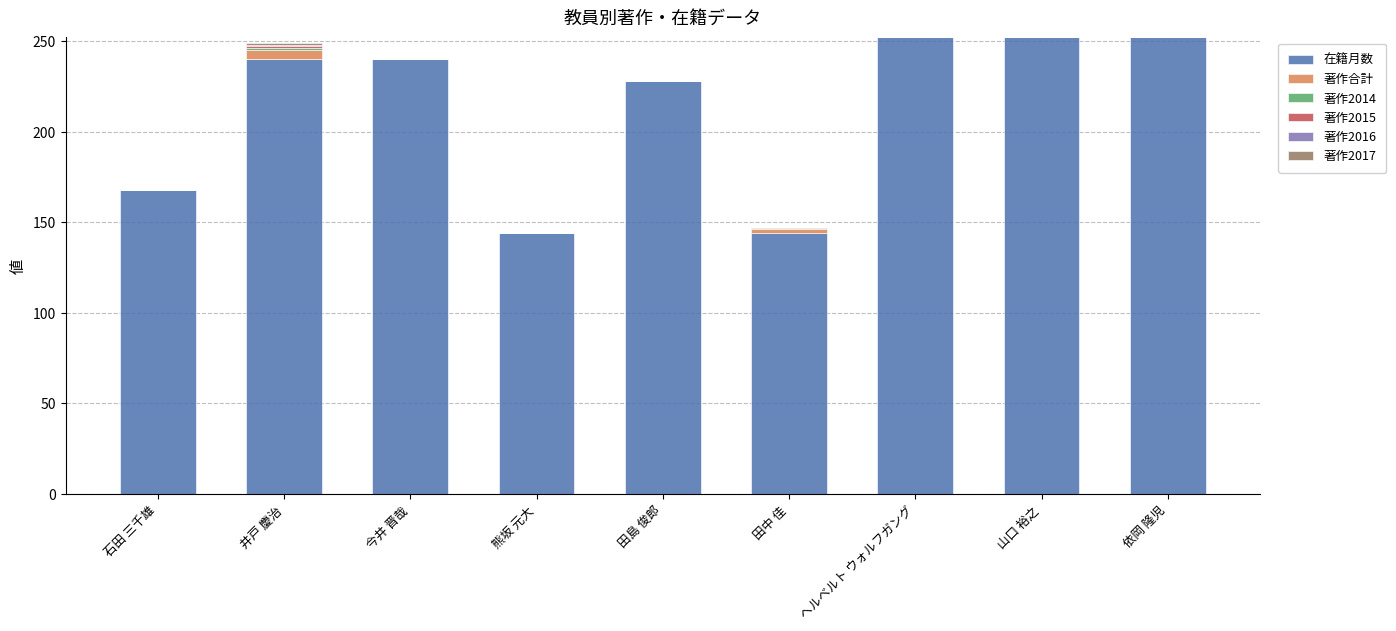

How many series are shown in this chart?

6